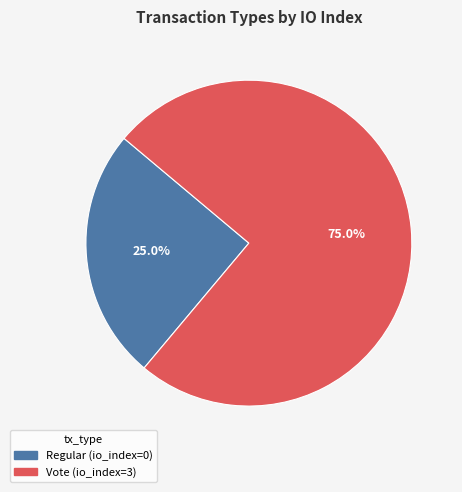

The Vote slice represents 92% of the pie. True or false?

False